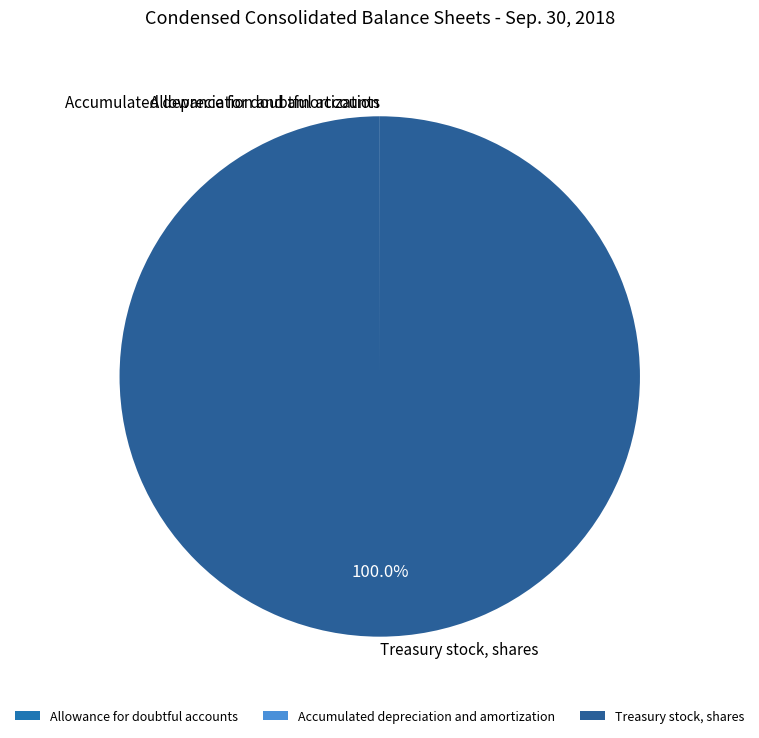

Is there any slice that represents more than half of the pie?

Yes